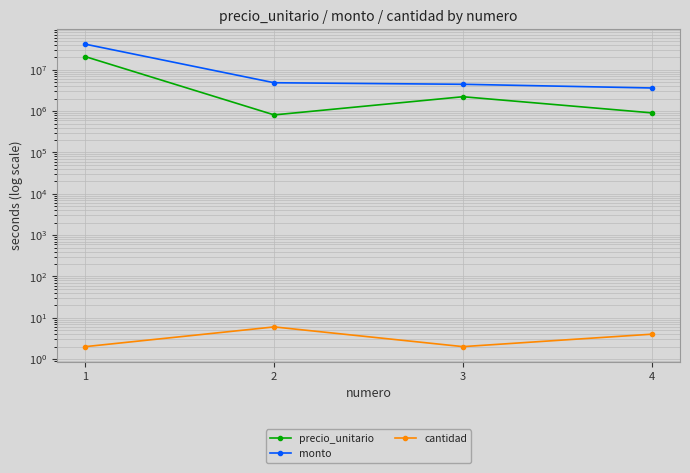

At 1, list the series in order from largest to smallest.

monto, precio_unitario, cantidad